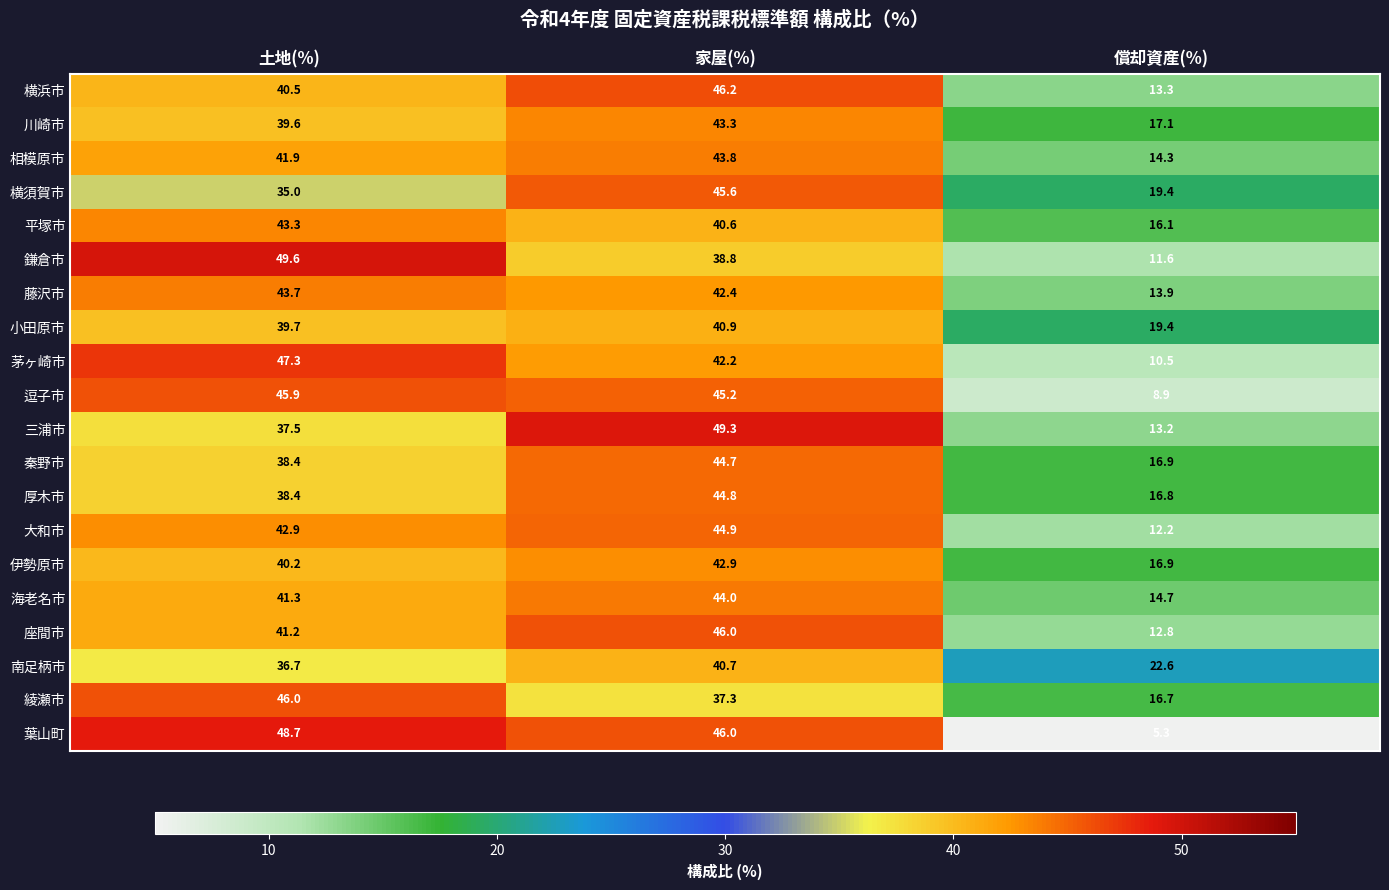

What is the approximate value of 逗子市 at 土地(%)?

45.9